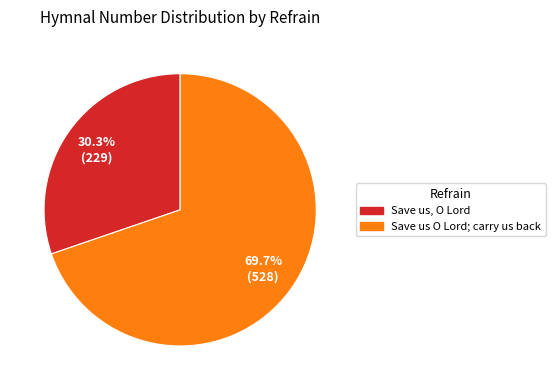

How much of the chart is everything except Save us O Lord; carry us back?

30.3%